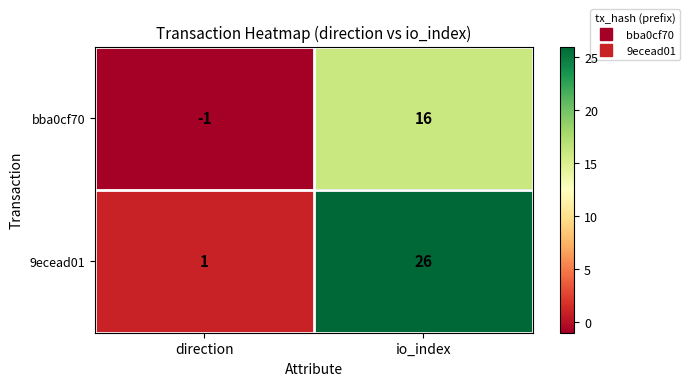

Which label corresponds to the smallest value in the chart?

direction